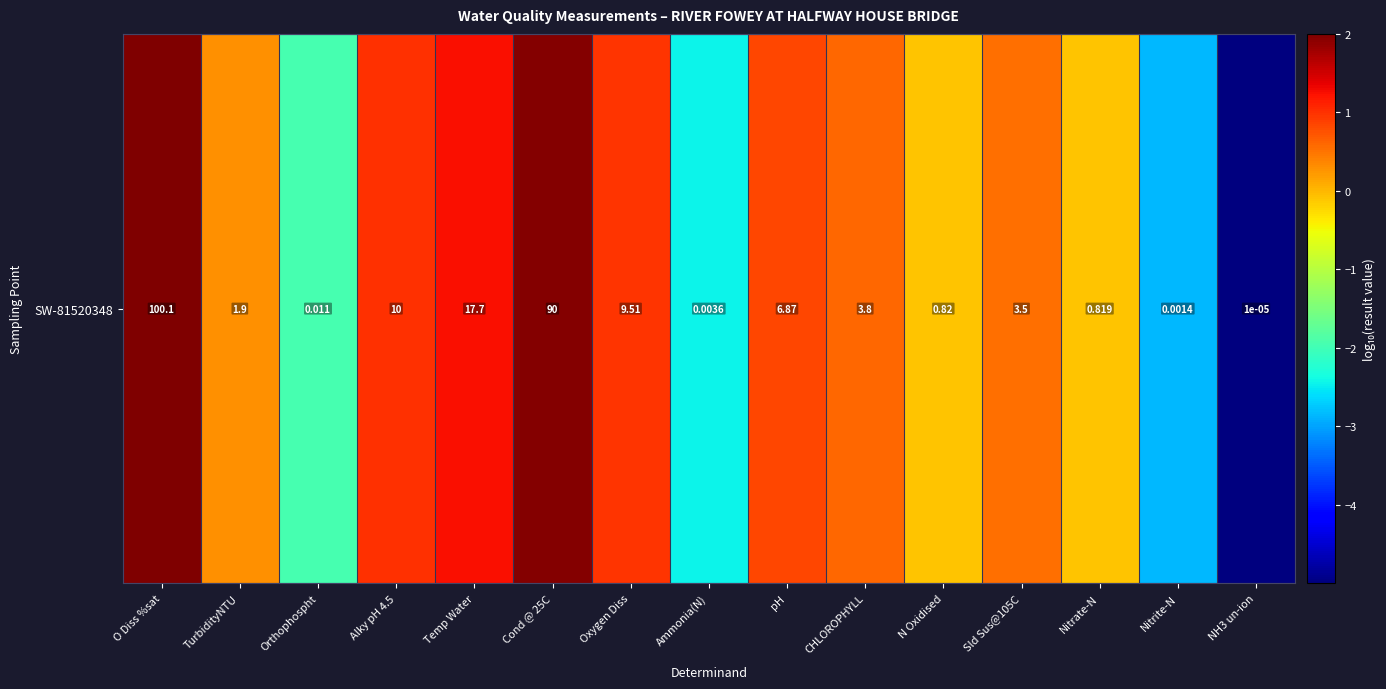

What is the maximum value shown in the chart?

2.0